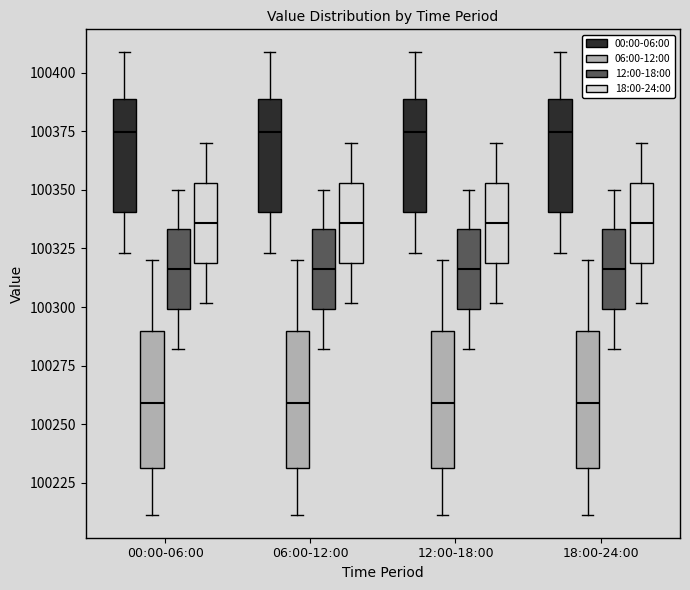

Reading left to right, read every box against the y-axis: the position of its median line, the range the box covers, and the ends of its whiskers. The values are not printed on the chart, so give them approximately, as read against the axis.

00:00-06:00 (00:00-06:00): median 100375, box 100340 to 100390, whiskers 100325 to 100410
00:00-06:00 (06:00-12:00): median 100260, box 100230 to 100290, whiskers 100210 to 100320
00:00-06:00 (12:00-18:00): median 100315, box 100300 to 100335, whiskers 100280 to 100350
00:00-06:00 (18:00-24:00): median 100335, box 100320 to 100355, whiskers 100300 to 100370
06:00-12:00 (00:00-06:00): median 100375, box 100340 to 100390, whiskers 100325 to 100410
06:00-12:00 (06:00-12:00): median 100260, box 100230 to 100290, whiskers 100210 to 100320
06:00-12:00 (12:00-18:00): median 100315, box 100300 to 100335, whiskers 100280 to 100350
06:00-12:00 (18:00-24:00): median 100335, box 100320 to 100355, whiskers 100300 to 100370
12:00-18:00 (00:00-06:00): median 100375, box 100340 to 100390, whiskers 100325 to 100410
12:00-18:00 (06:00-12:00): median 100260, box 100230 to 100290, whiskers 100210 to 100320
12:00-18:00 (12:00-18:00): median 100315, box 100300 to 100335, whiskers 100280 to 100350
12:00-18:00 (18:00-24:00): median 100335, box 100320 to 100355, whiskers 100300 to 100370
18:00-24:00 (00:00-06:00): median 100375, box 100340 to 100390, whiskers 100325 to 100410
18:00-24:00 (06:00-12:00): median 100260, box 100230 to 100290, whiskers 100210 to 100320
18:00-24:00 (12:00-18:00): median 100315, box 100300 to 100335, whiskers 100280 to 100350
18:00-24:00 (18:00-24:00): median 100335, box 100320 to 100355, whiskers 100300 to 100370